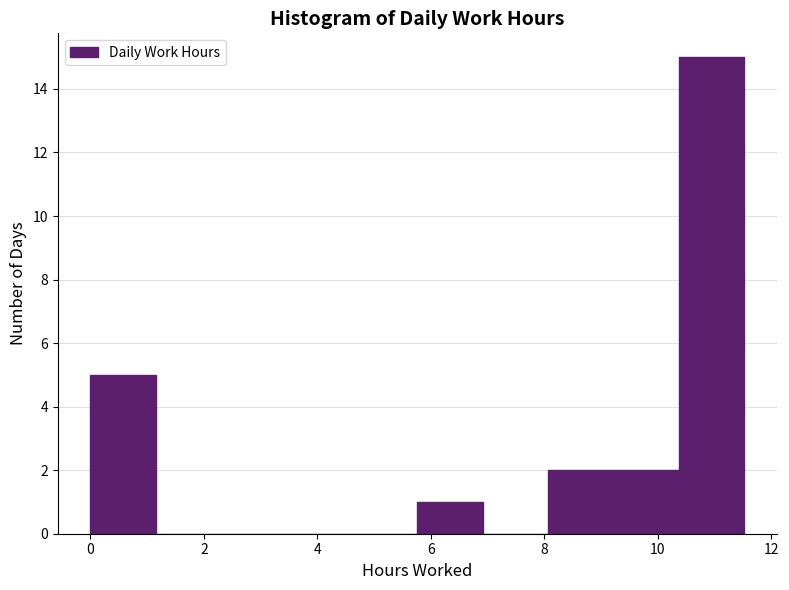

Over which range of the x-axis is the bar tallest?

10.4 to 11.6